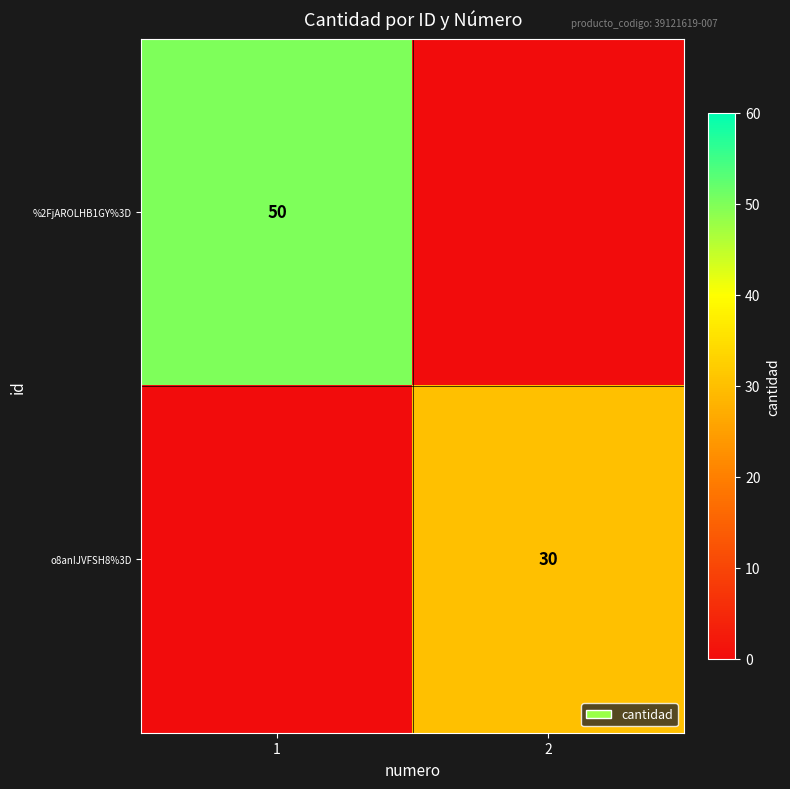

Which label corresponds to the largest value in the chart?

1